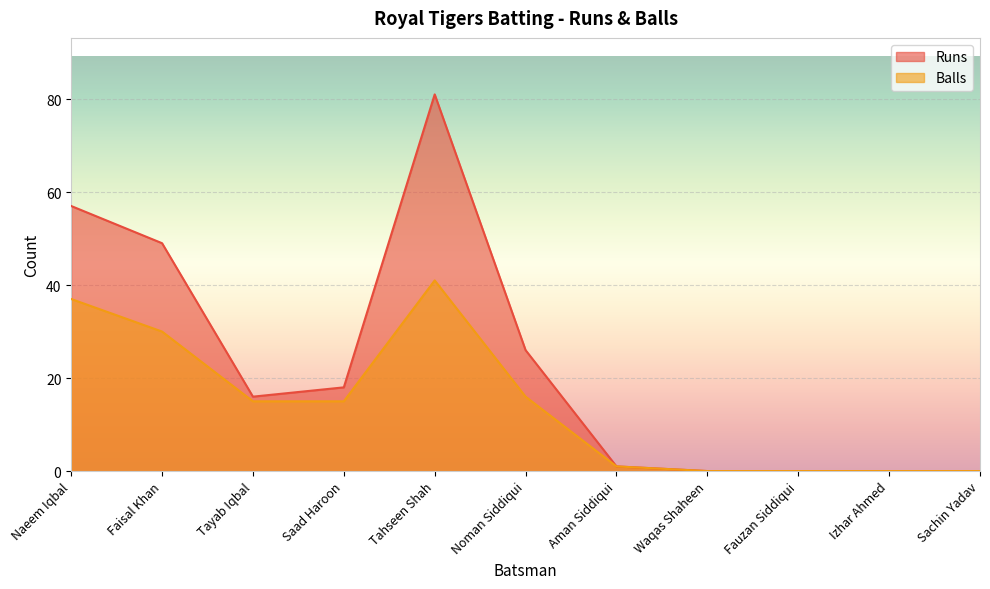

Where is Runs nearest to the value 40?

Faisal Khan